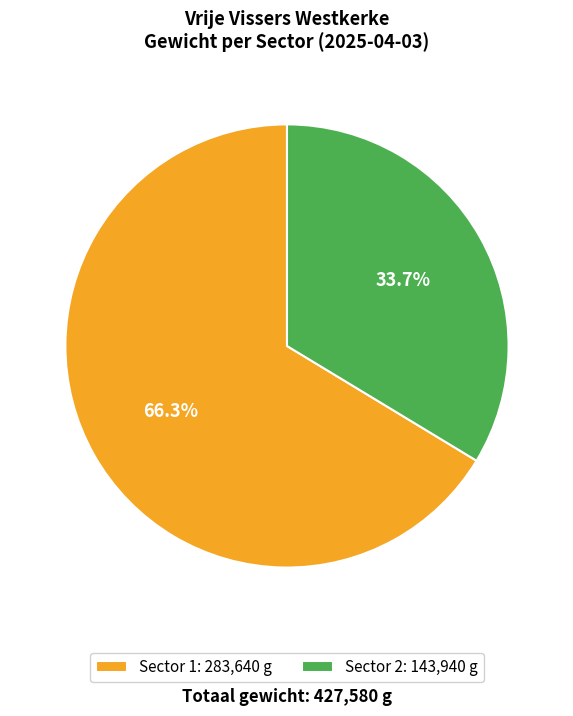

Between Sector 1 and Sector 2, which is larger?

Sector 1